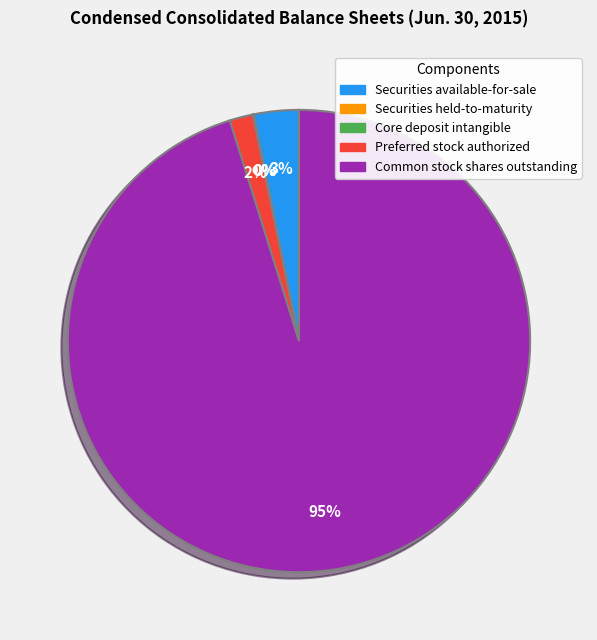

To the nearest percent, what is the difference between the largest and smallest slice percentages?

95%